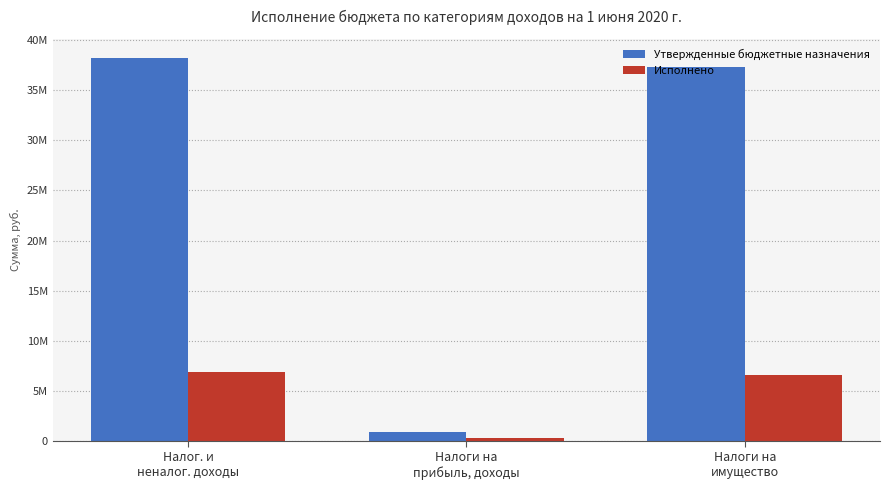

What is the spread (max minus min) of values at Налоги на
имущество?

30693358.2